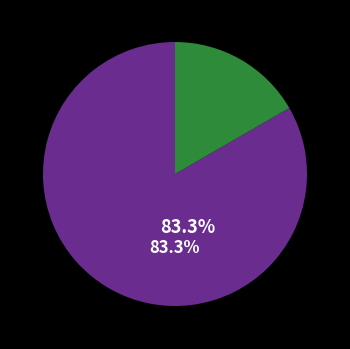

Is there any slice that represents more than half of the pie?

Yes